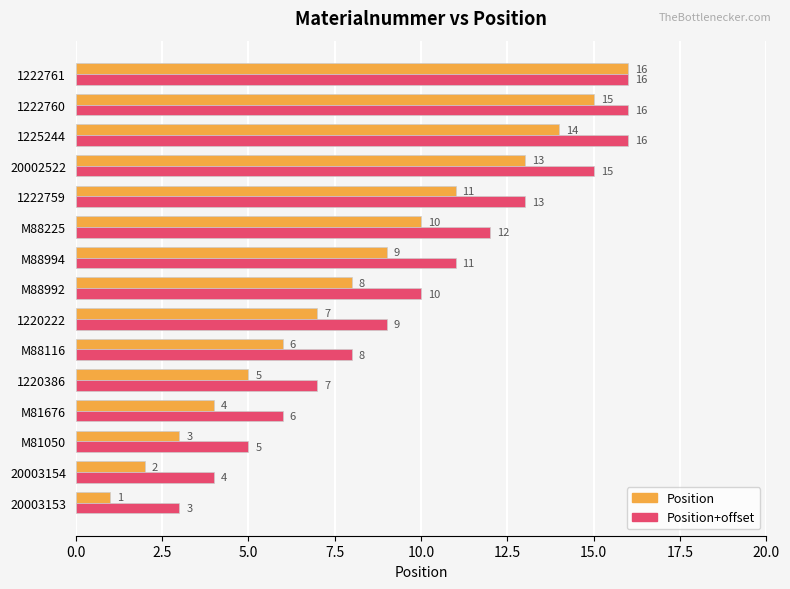

Between 1222759 and 1222761, which series saw the biggest shift?

Position